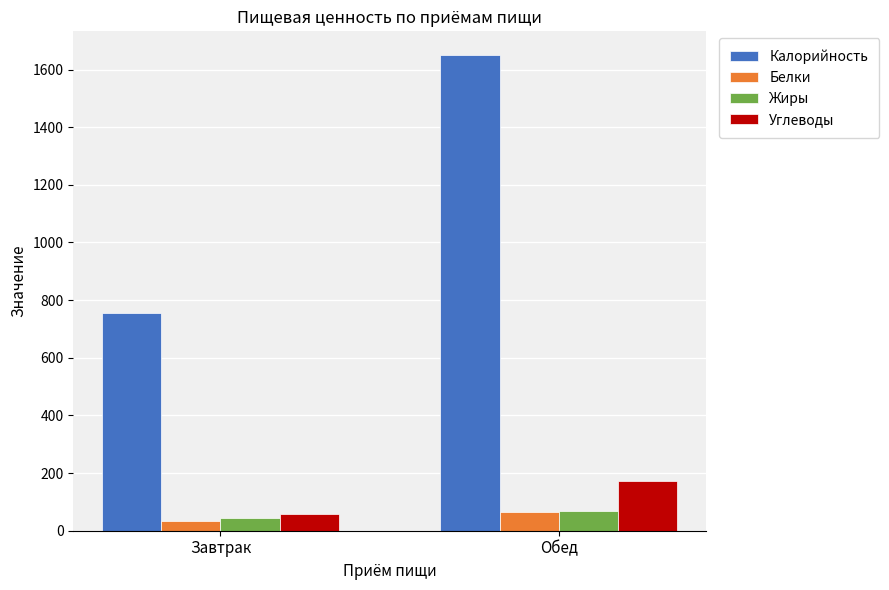

List the labels in order of Углеводы value, smallest first.

Завтрак, Обед